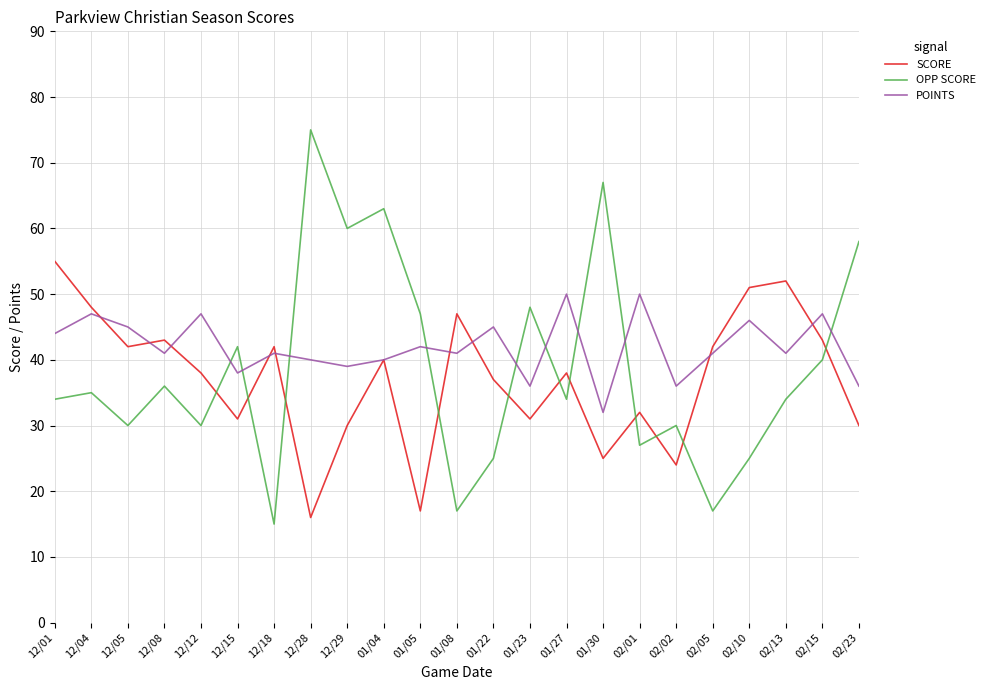

Which label corresponds to the smallest value in the chart?

12/18